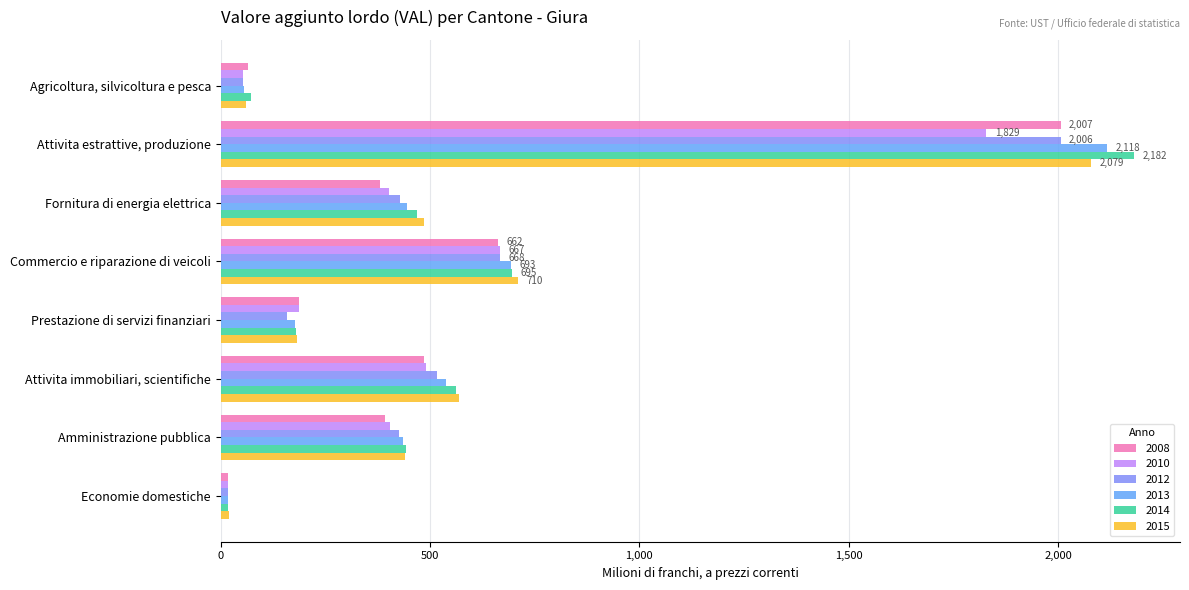

At which category does the chart reach its peak across all series?

Attivita estrattive, produzione